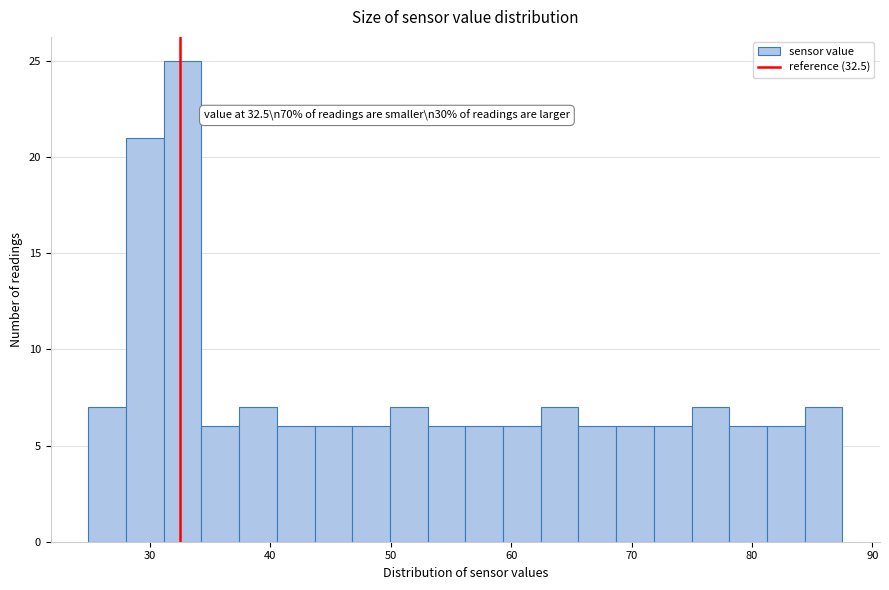

Read against the x-axis, roughly where is the centre of the tallest bar?

33